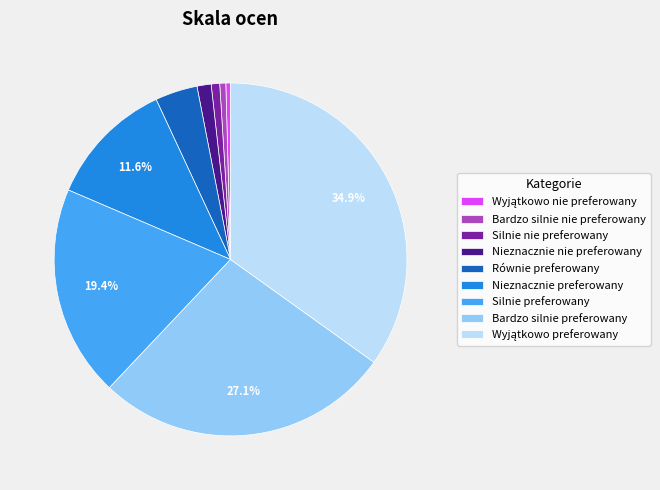

How many segments does this pie chart have?

9